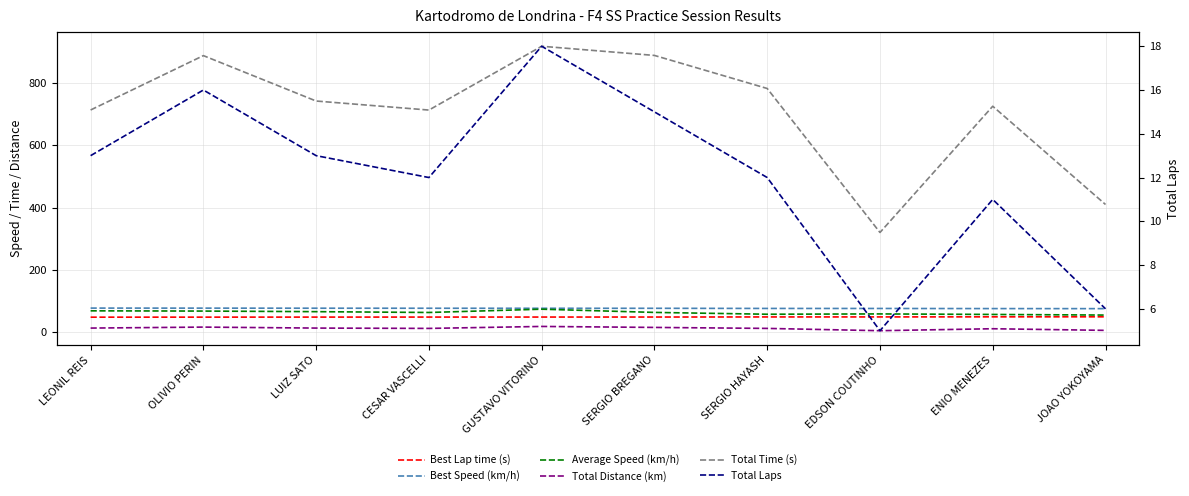

At EDSON COUTINHO, list the series in order from smallest to largest.

Total Laps, Total Distance (km), Best Lap time (s), Average Speed (km/h), Best Speed (km/h), Total Time (s)